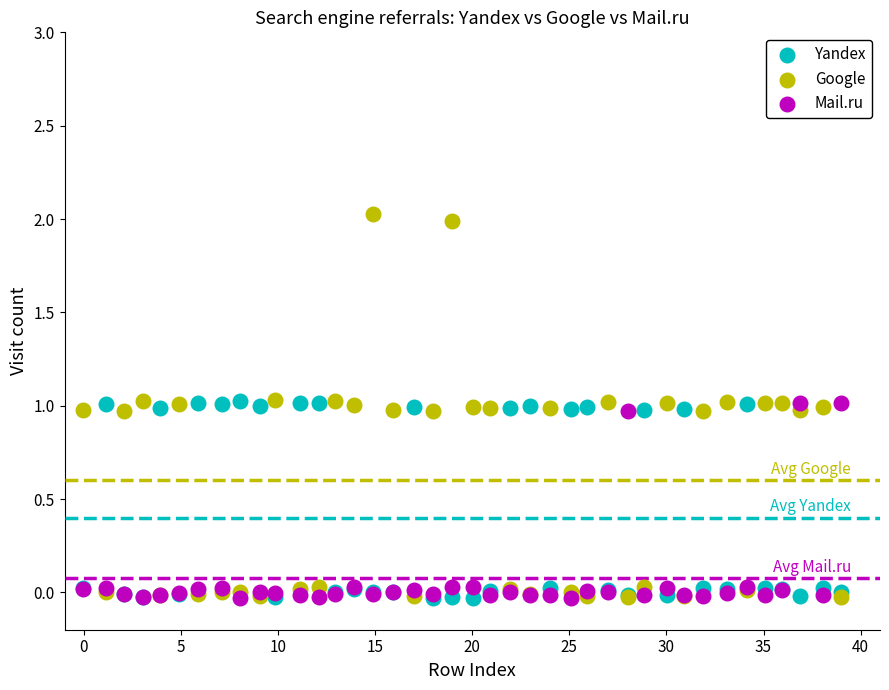

What are all the series names shown in the legend?

Yandex, Google, Mail.ru